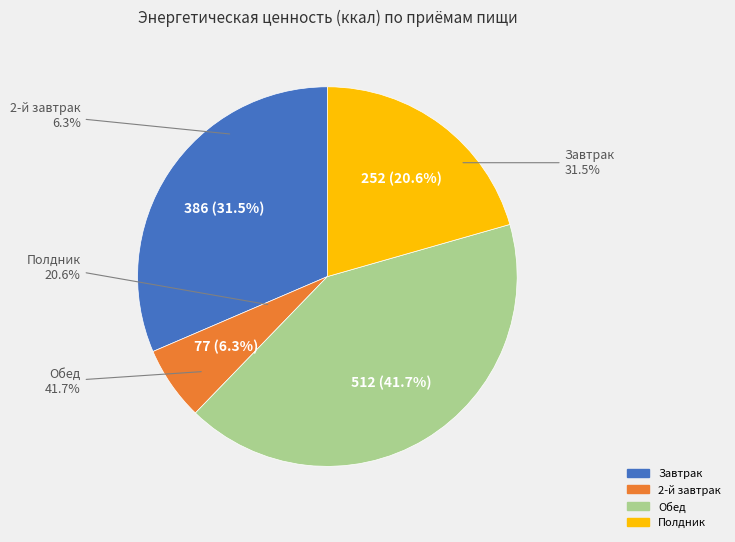

Combined, what portion of the pie is Обед and Полдник?

62.2%